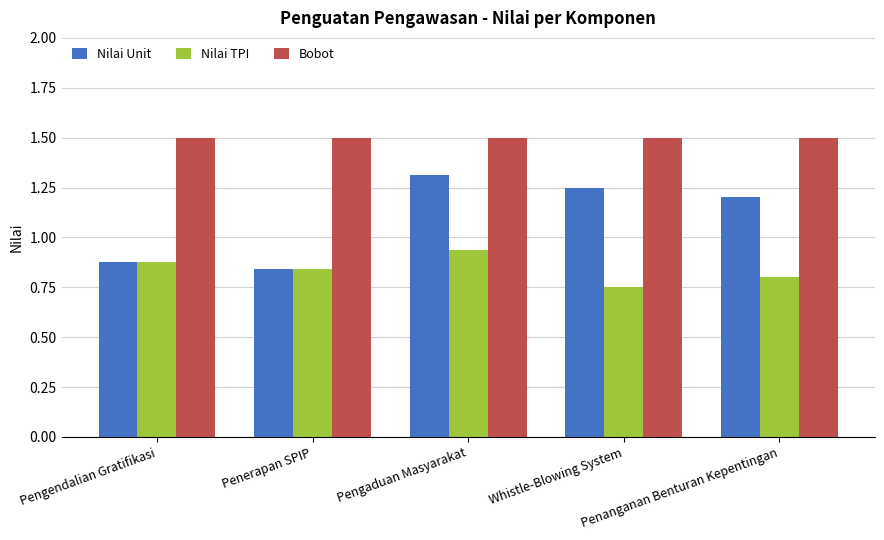

List the series in order of their overall mean, lowest first.

Nilai TPI, Nilai Unit, Bobot